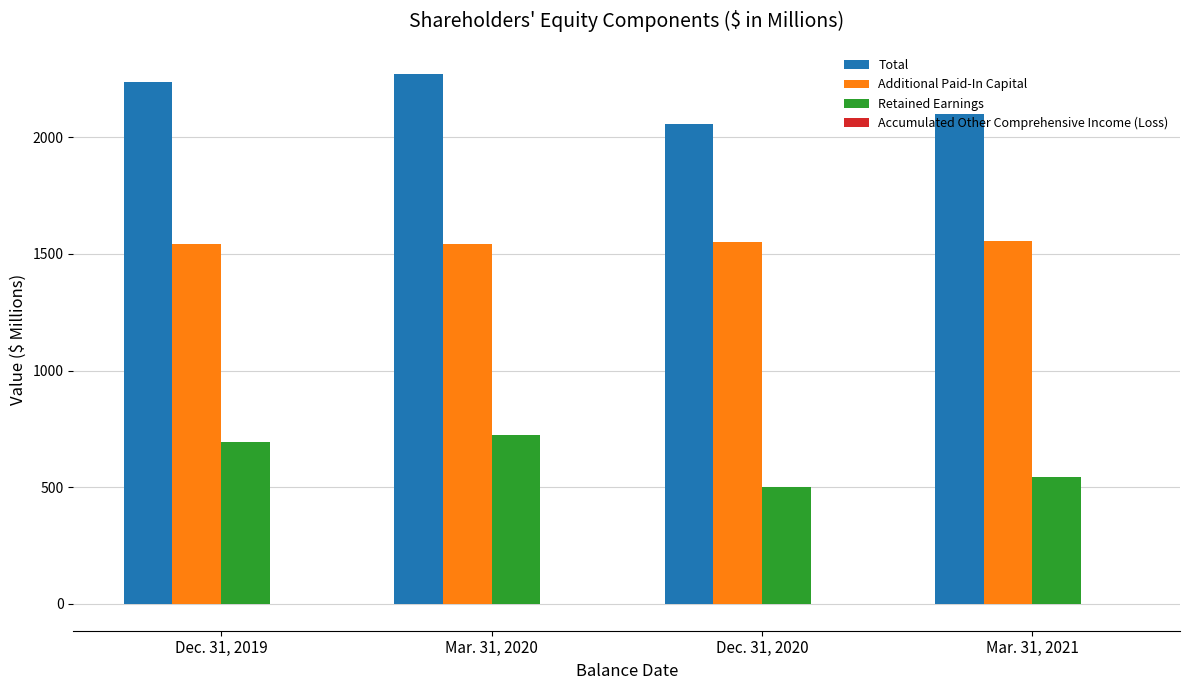

What is the sum of all Retained Earnings values?

2466.5